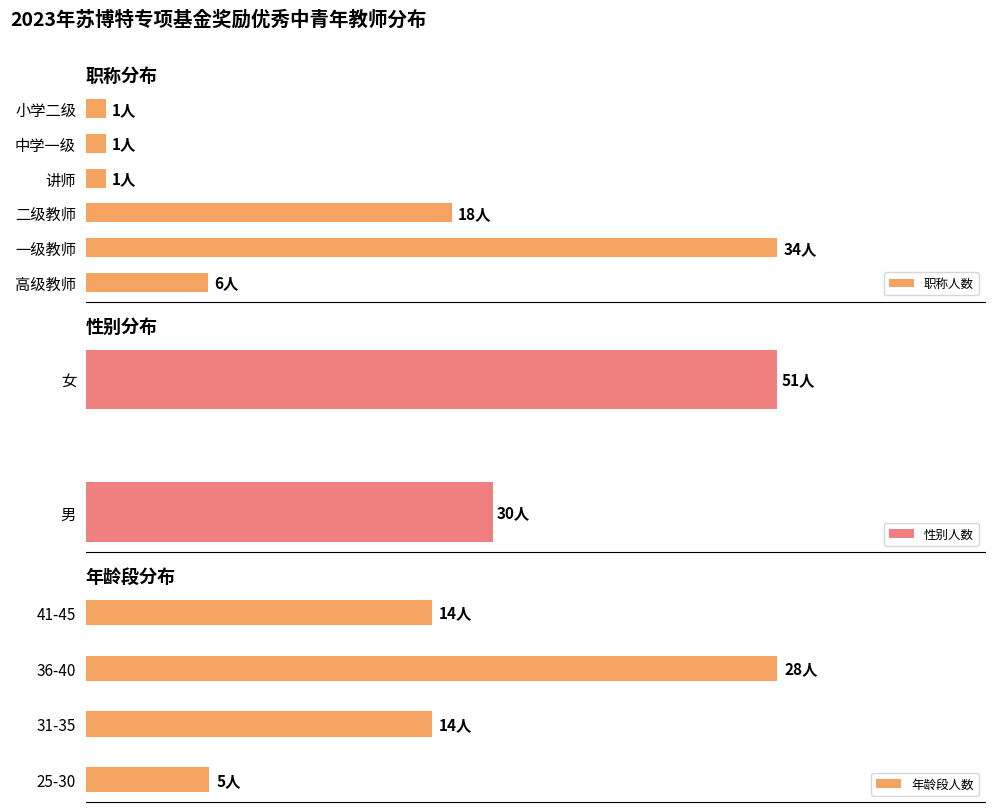

The value at 中学一级 is 0. True or false?

False